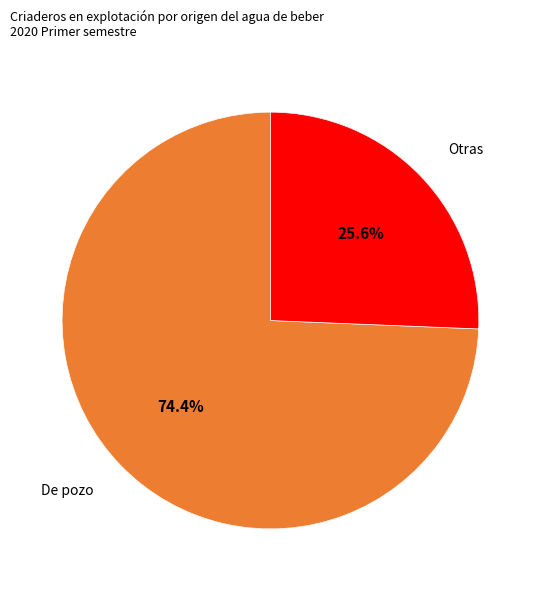

The De pozo slice represents 74% of the pie. True or false?

True